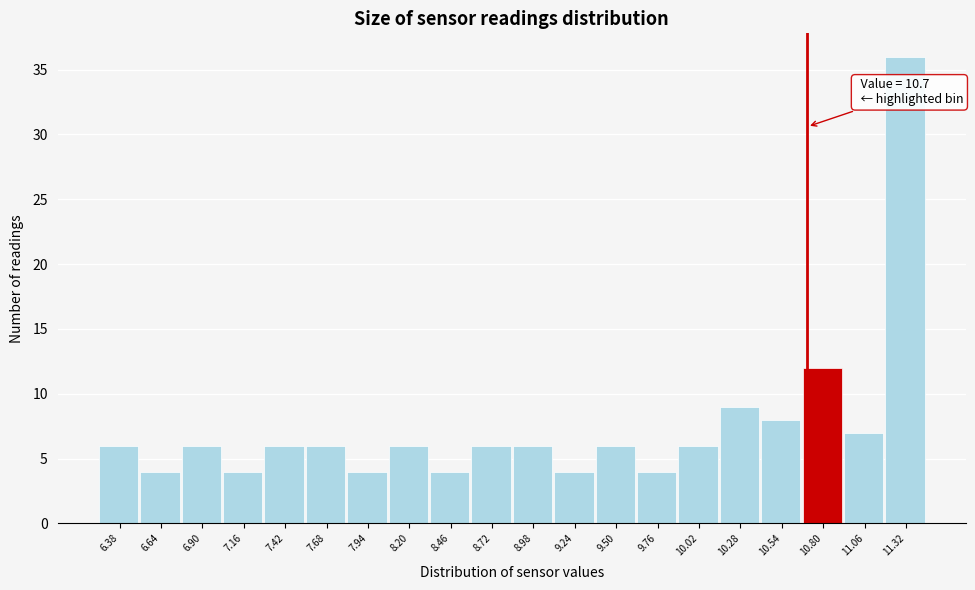

Which range on the x-axis has the tallest bar?

11.19 to 11.45